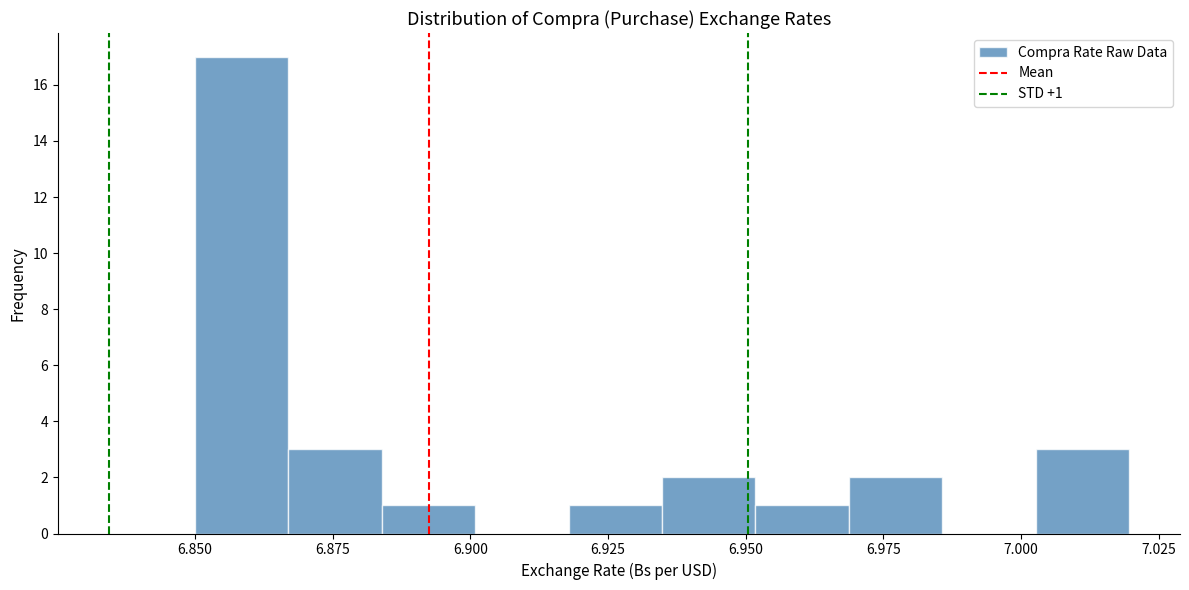

Read against the x-axis, roughly where is the centre of the tallest bar?

6.860